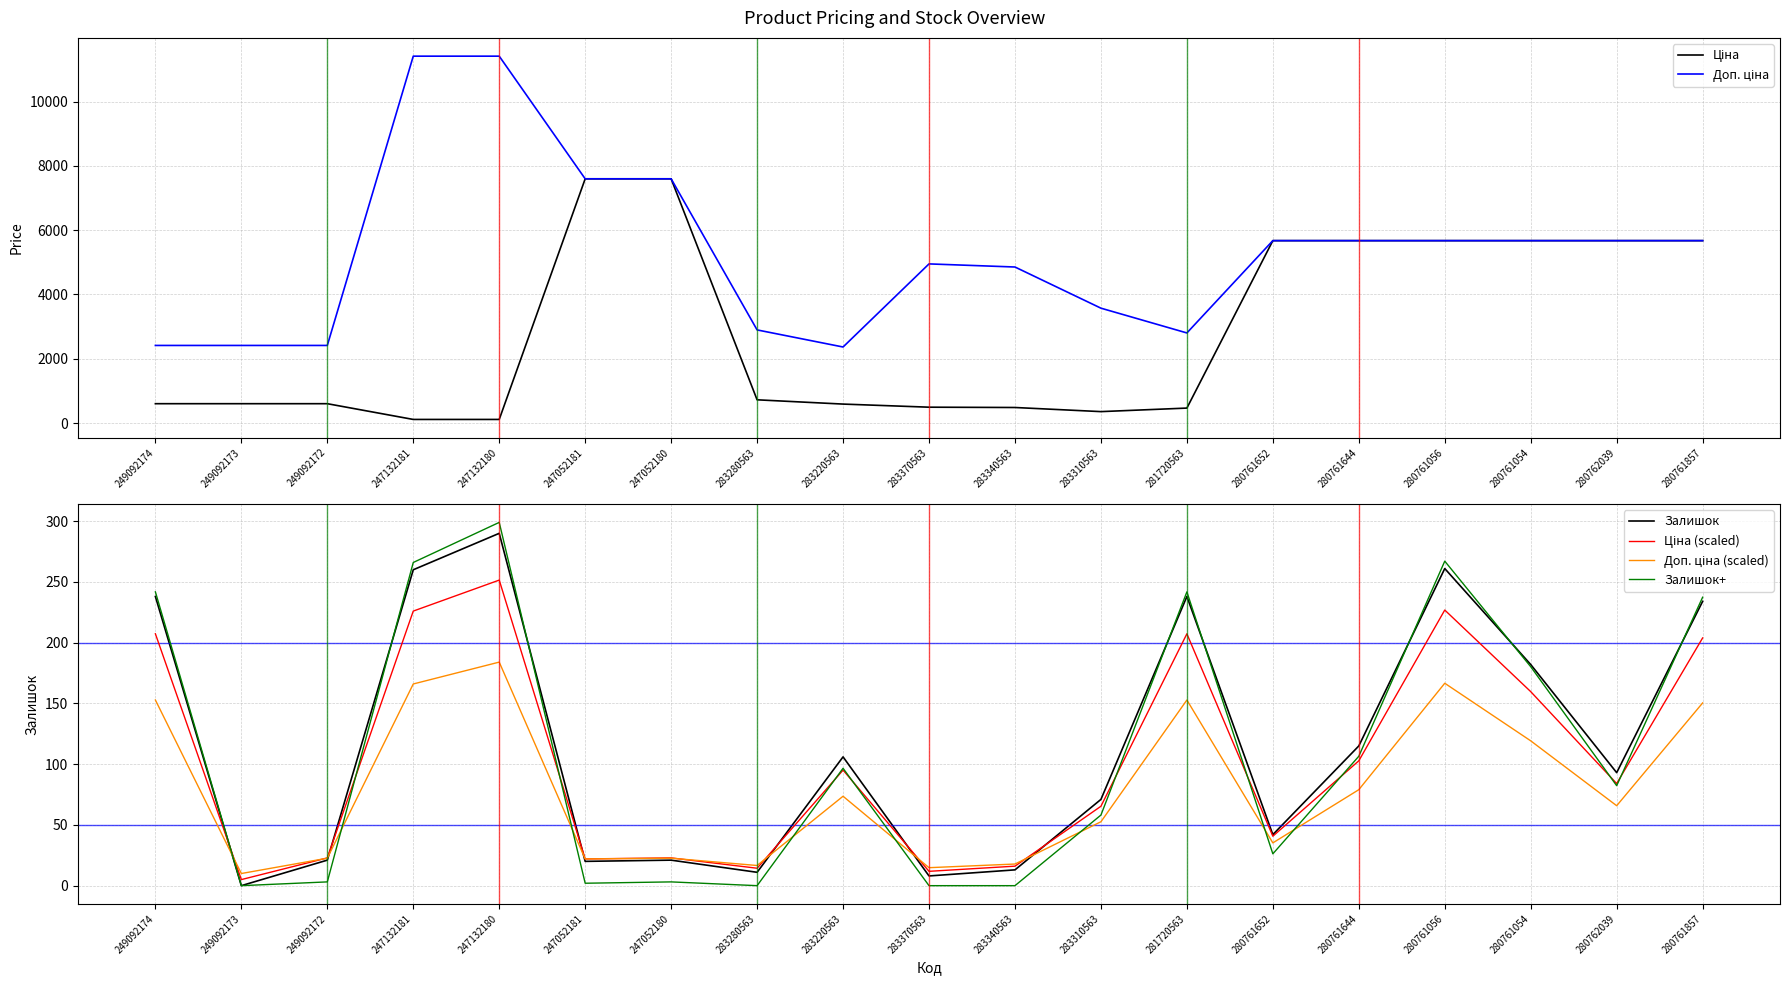

Does the chart have visible grid lines?

Yes